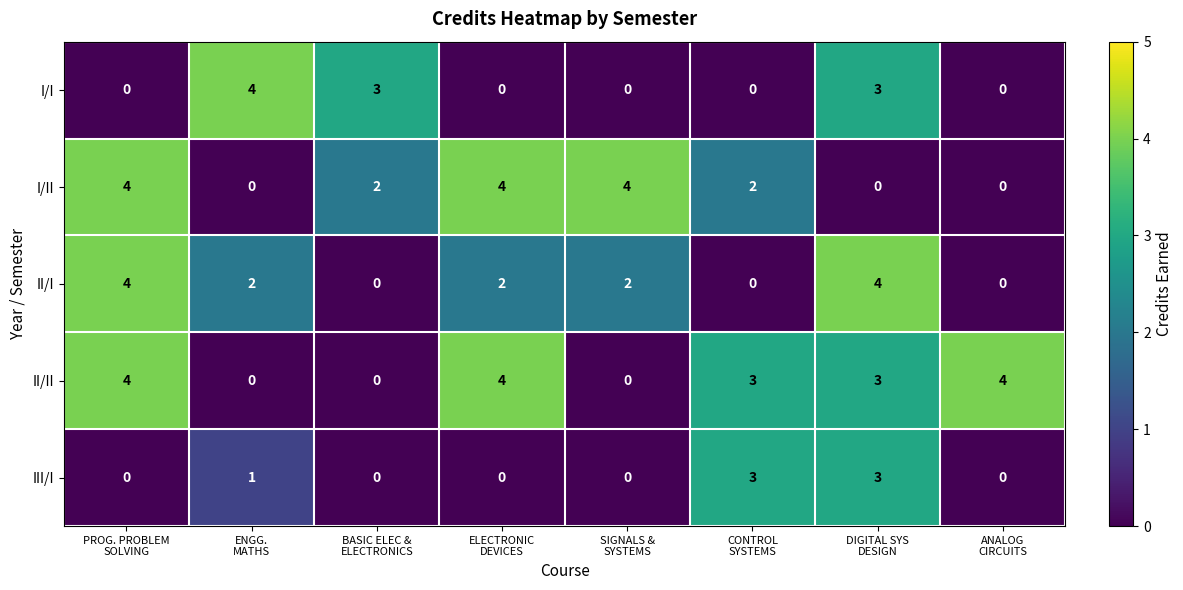

What is the sum of all I/II values?

16